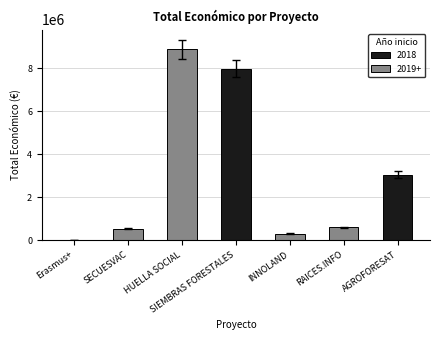

What is the maximum value shown in the chart?

8877649